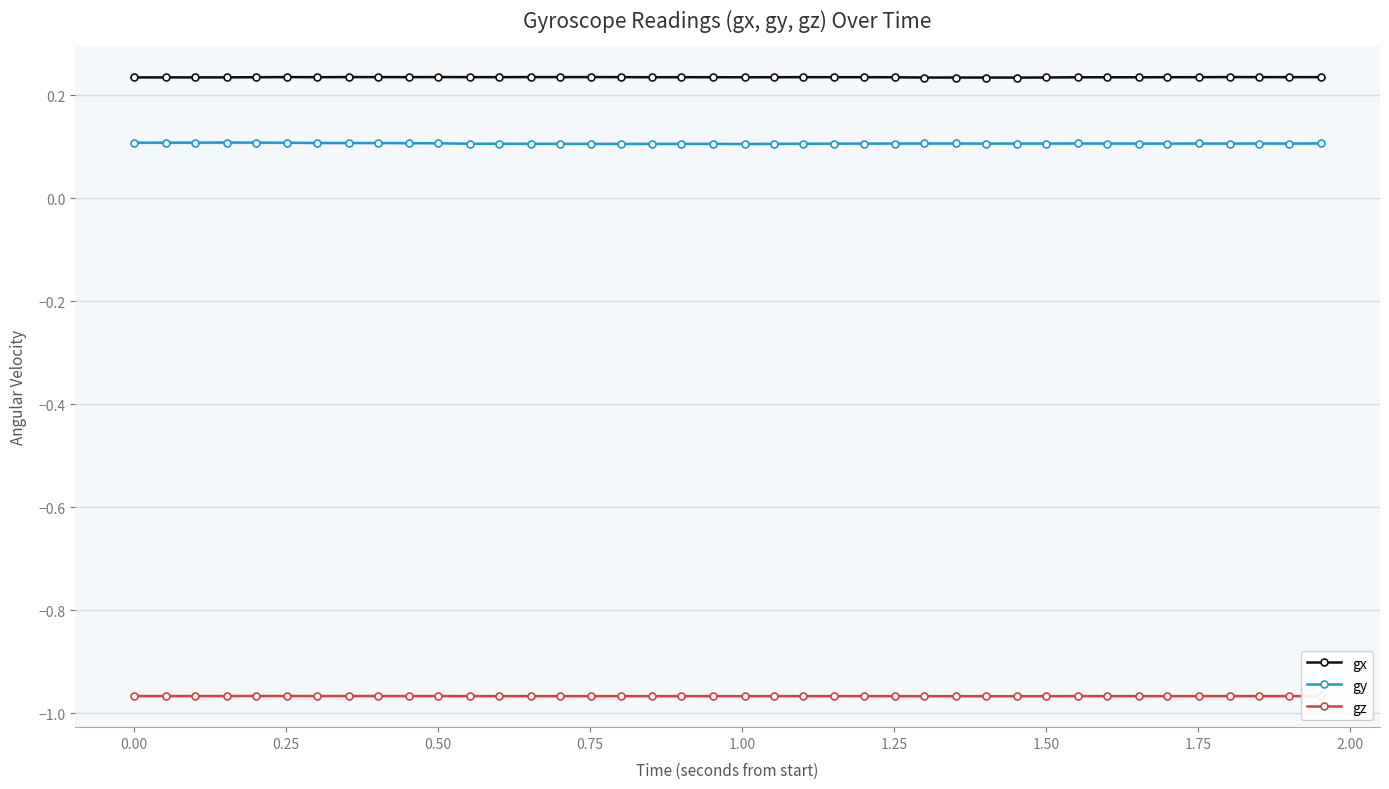

Count the gx values in the range 0 to 1.

40